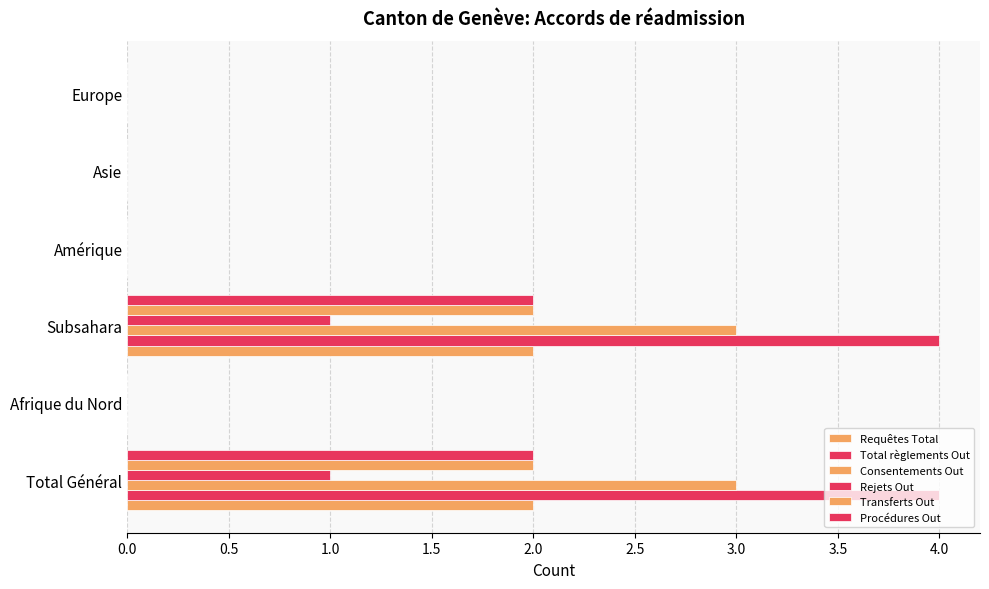

Reading right to left, transcribe all the data shown in this chart.

Requêtes Total: 0	0	0	2	0	2
Total règlements Out: 0	0	0	4	0	4
Consentements Out: 0	0	0	3	0	3
Rejets Out: 0	0	0	1	0	1
Transferts Out: 0	0	0	2	0	2
Procédures Out: 0	0	0	2	0	2